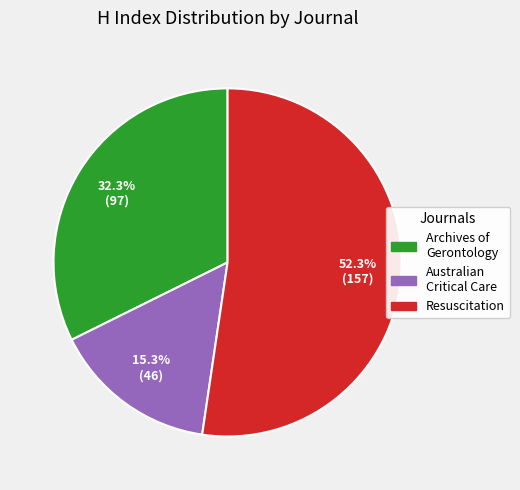

Is there any slice that represents more than half of the pie?

Yes